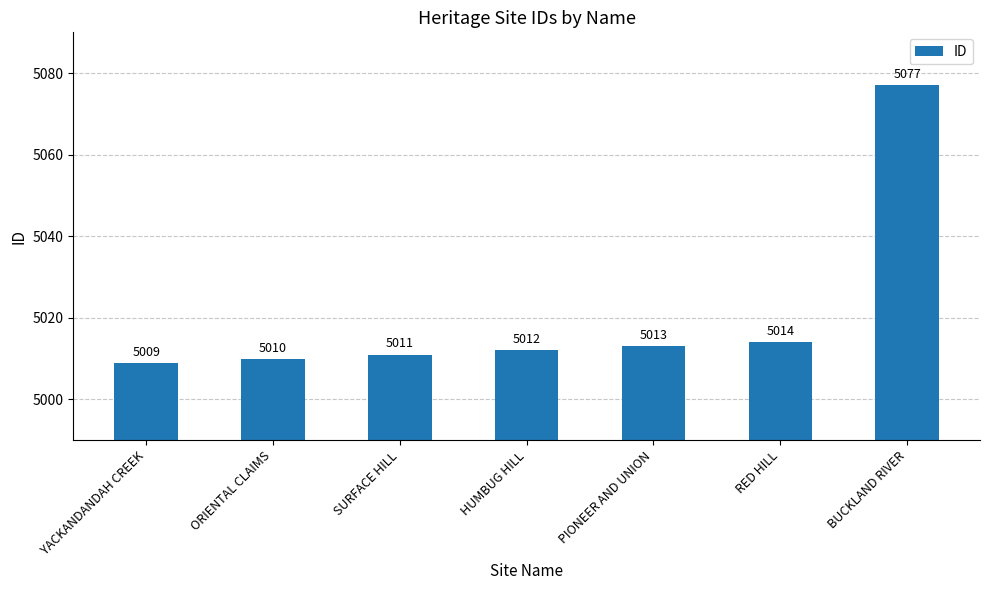

What value does the data have at PIONEER AND UNION?

5013